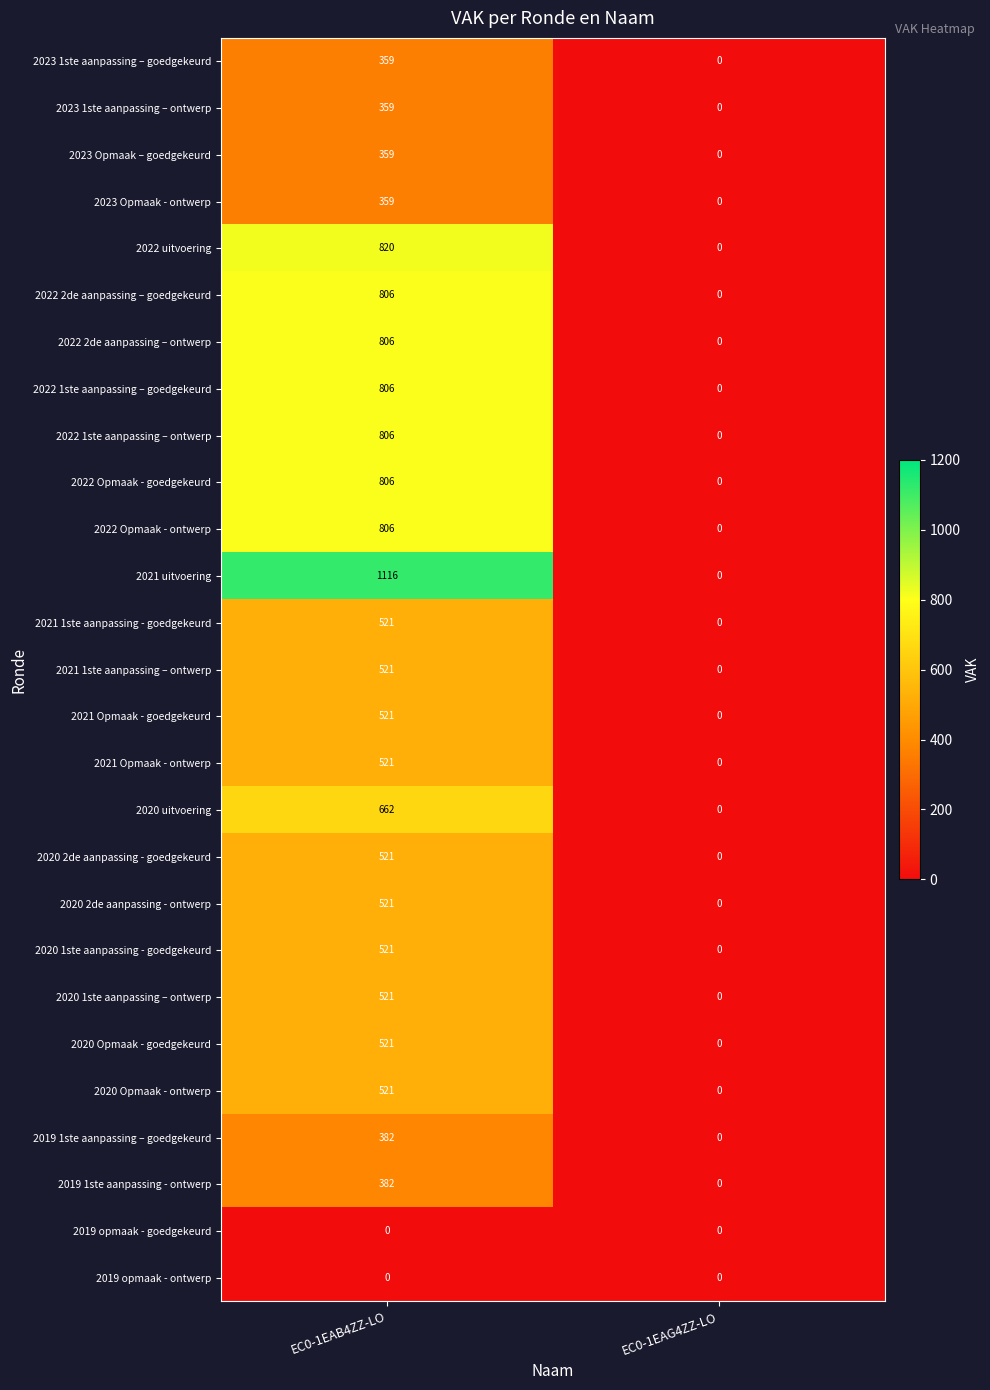

What is the greatest value displayed?

1116